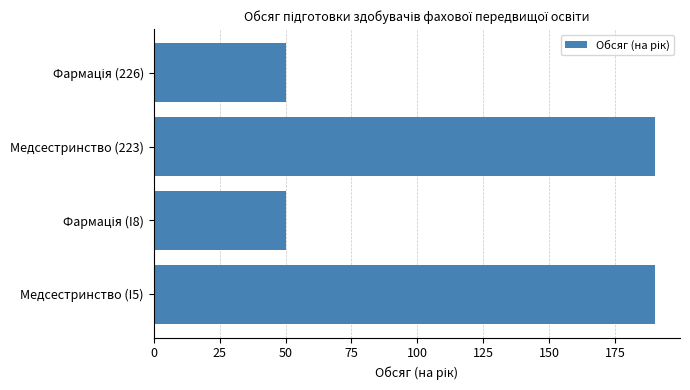

Approximately how many times larger is the value at Медсестринство (223) compared to Медсестринство (I5)?

1.0